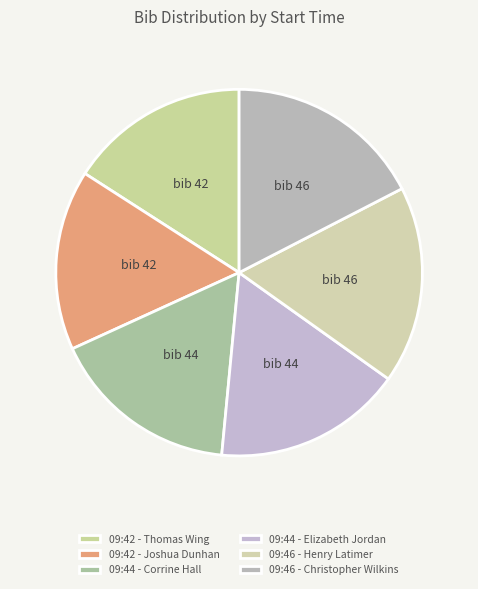

How many segments does this pie chart have?

6